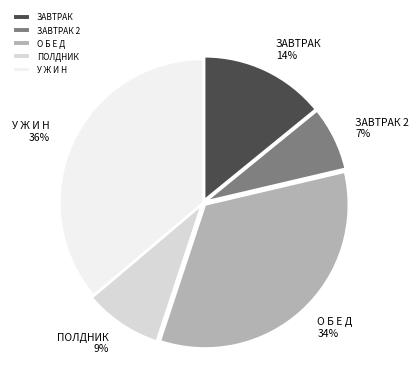

To the nearest percent, what is the combined percentage of ЗАВТРАК and ПОЛДНИК?

23%